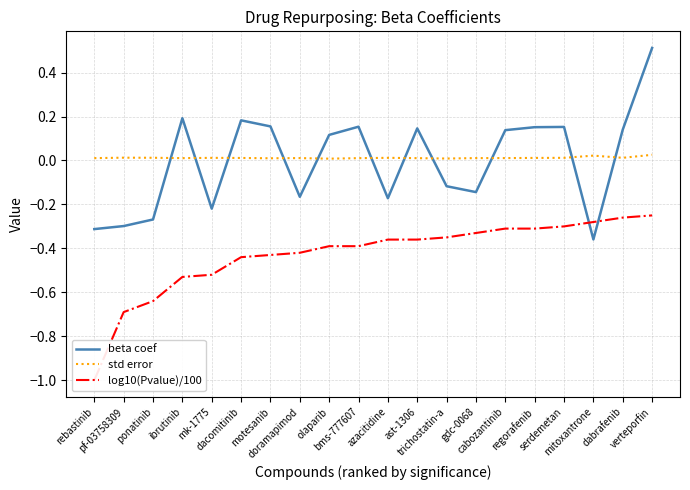

What is the label of the 10th point from the left?

bms-777607